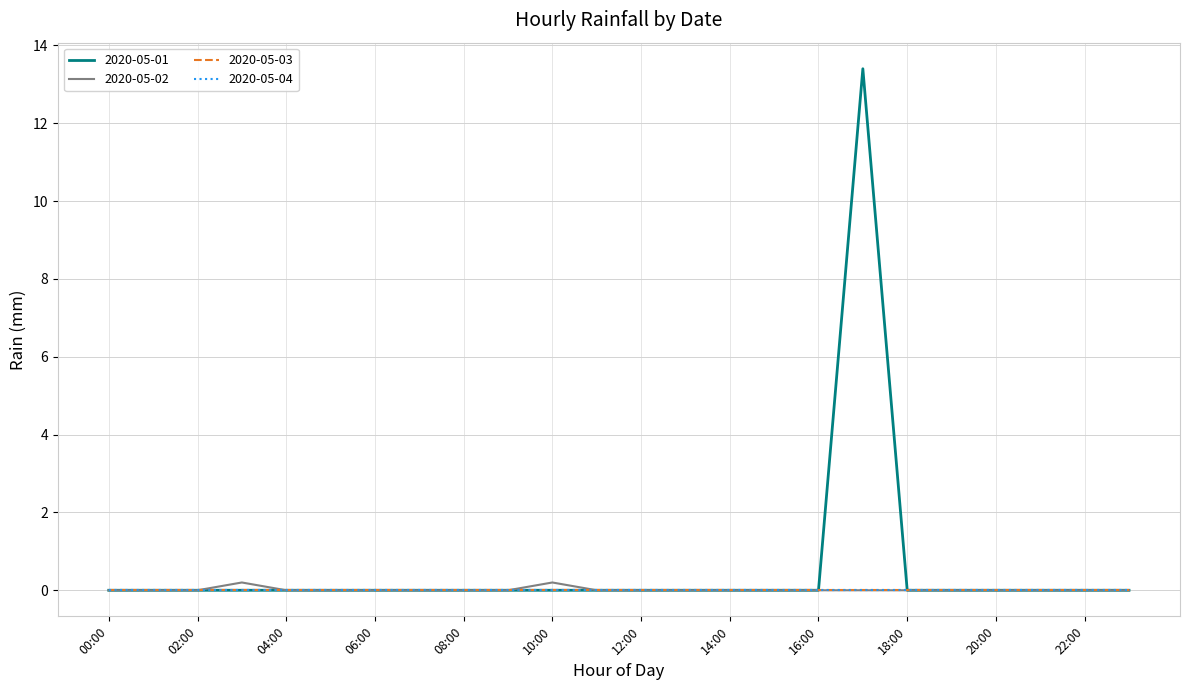

Does the chart have visible grid lines?

Yes